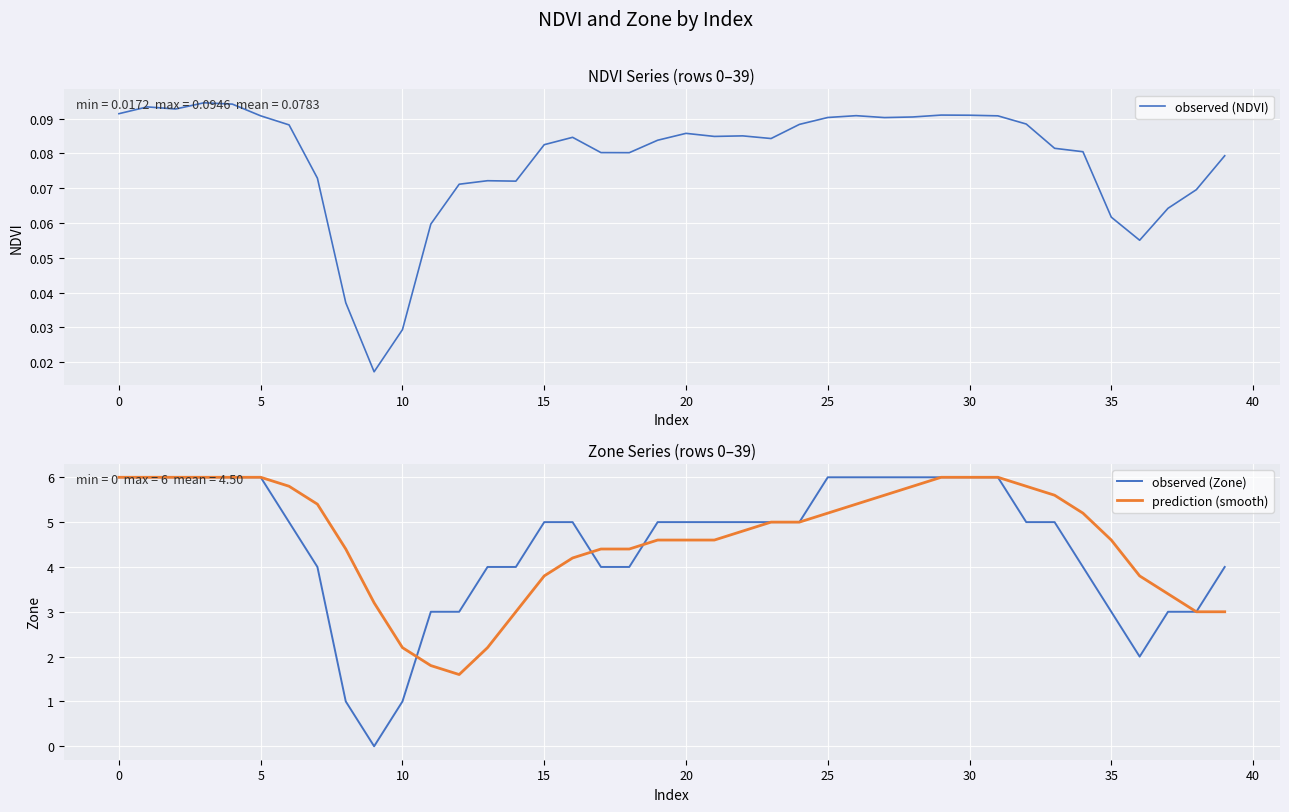

In observed (NDVI), how many points are lower than both neighbors (excluding endpoints)?

8